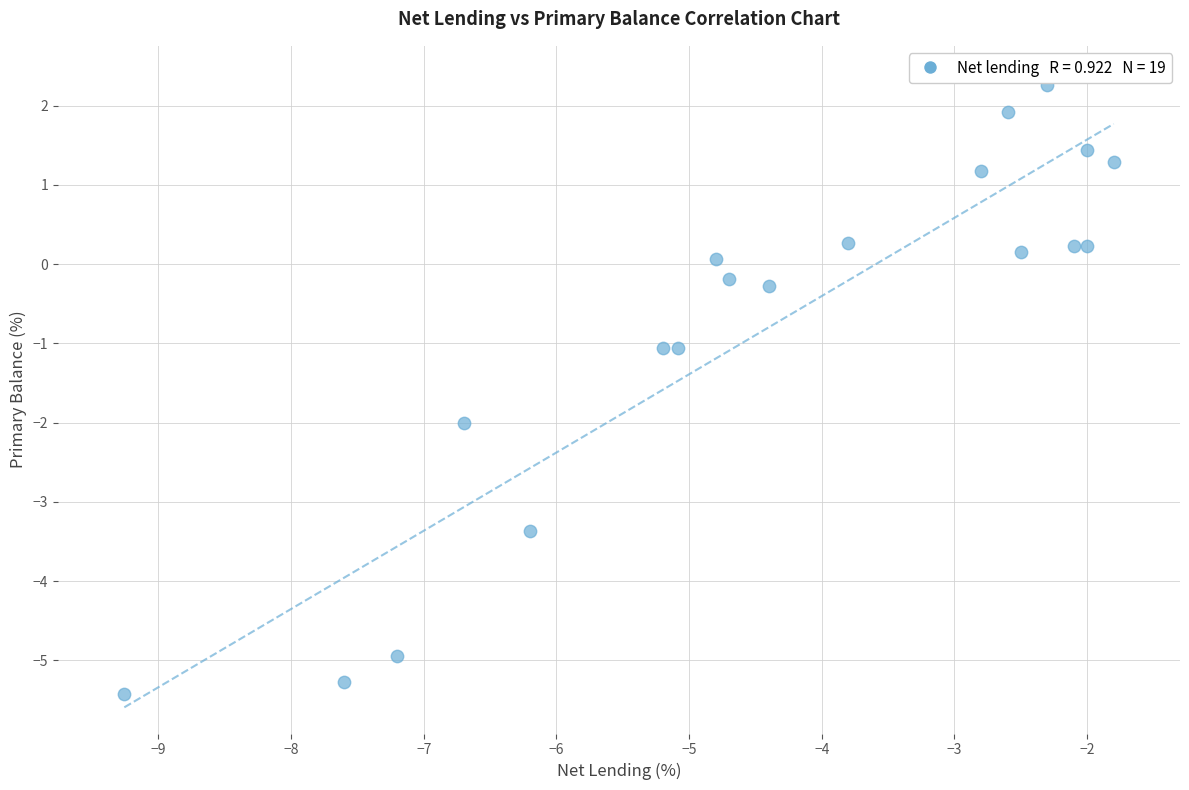

What is the range of Y values (max minus min)?

7.7